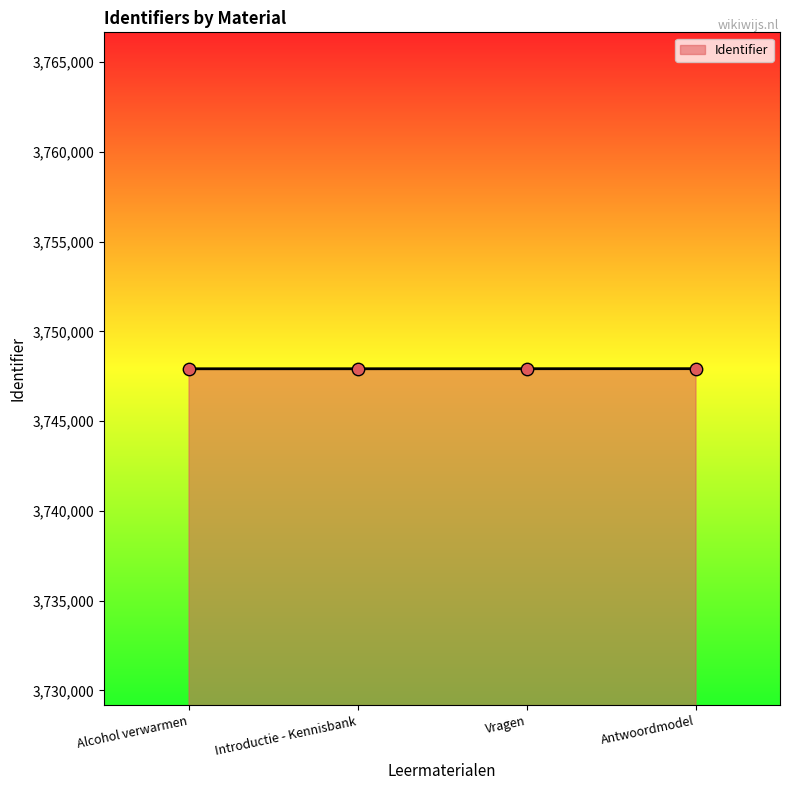

Approximately how many times larger is the value at Alcohol verwarmen compared to Introductie - Kennisbank?

1.0